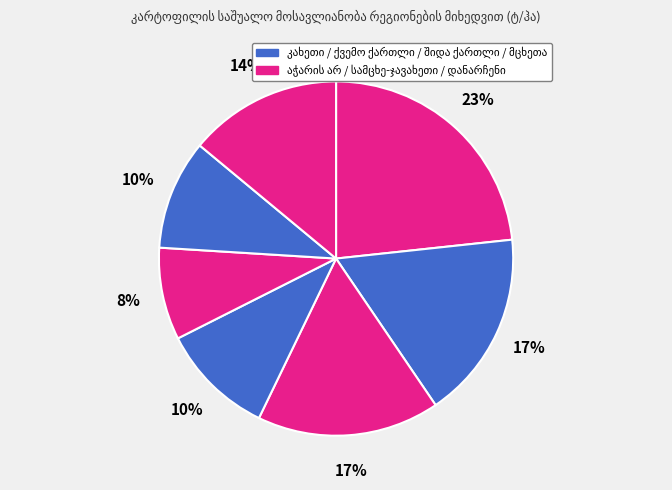

Is it true that აჭარის არ is 23% of the pie?

True